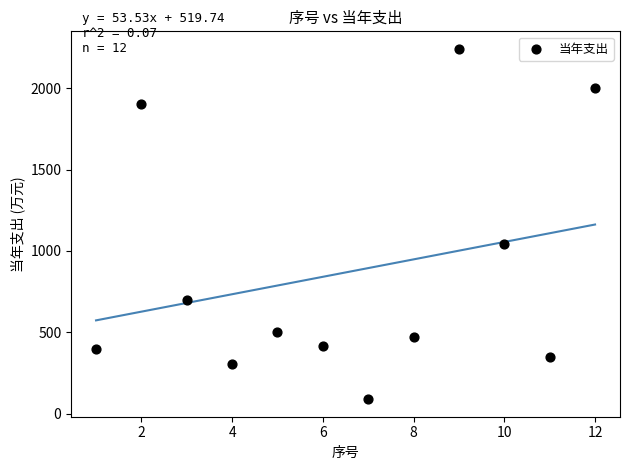

What is the average Y value?

867.7